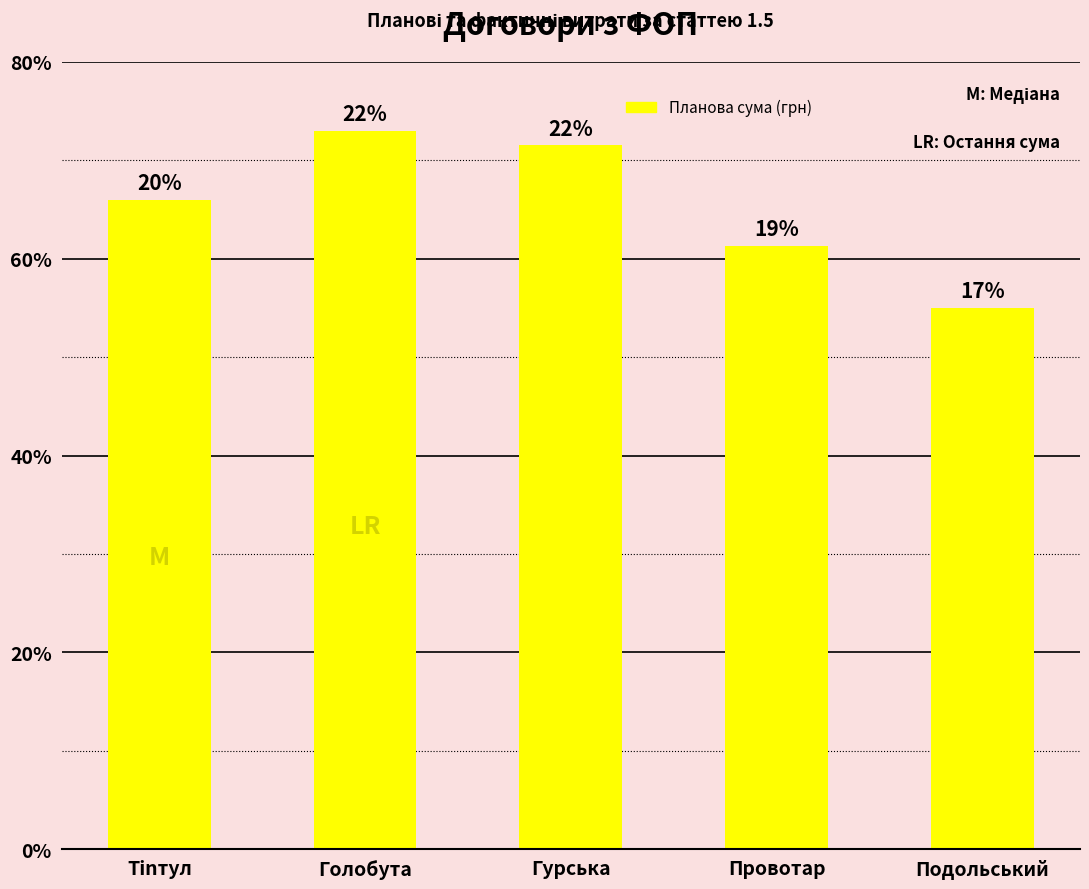

Are the bars horizontal?

No